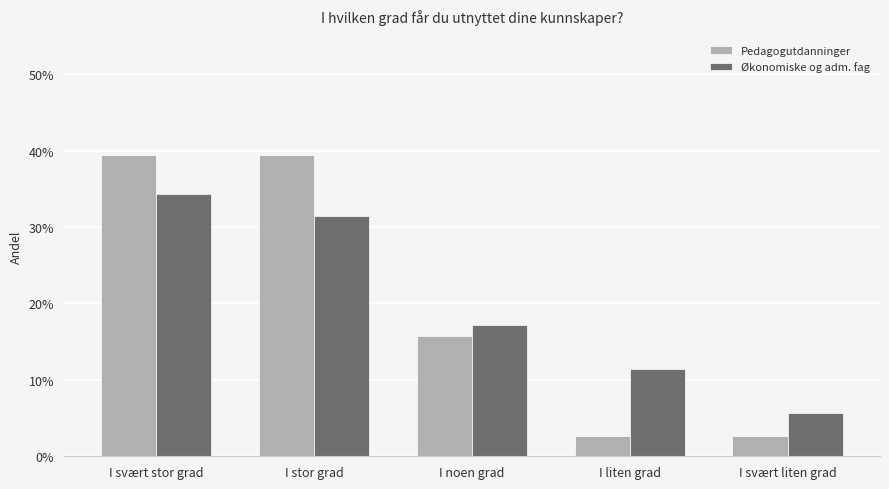

Are the bars horizontal?

No